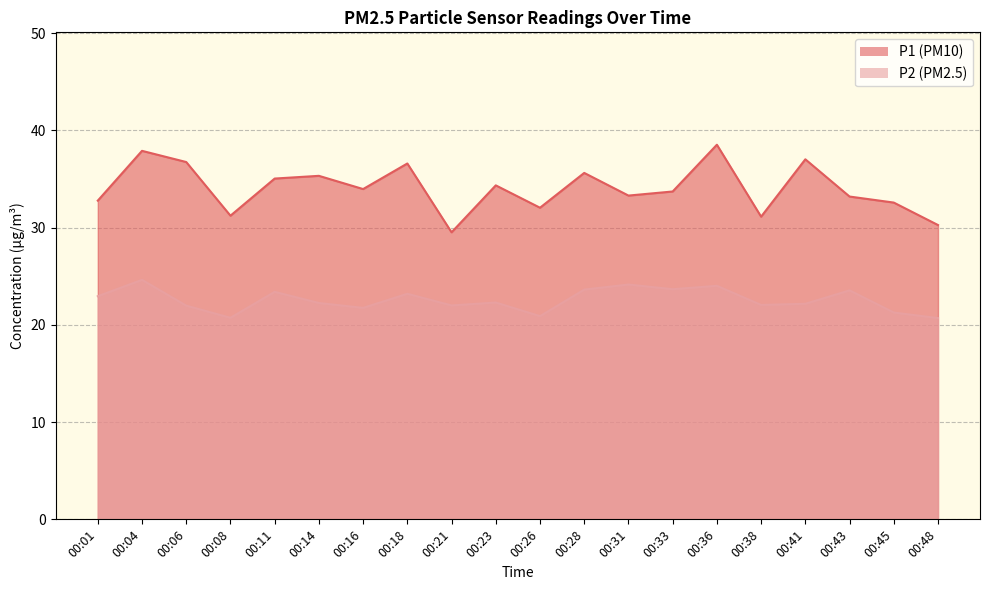

Is it true that P2 equals 38.2 at 00:16?

False